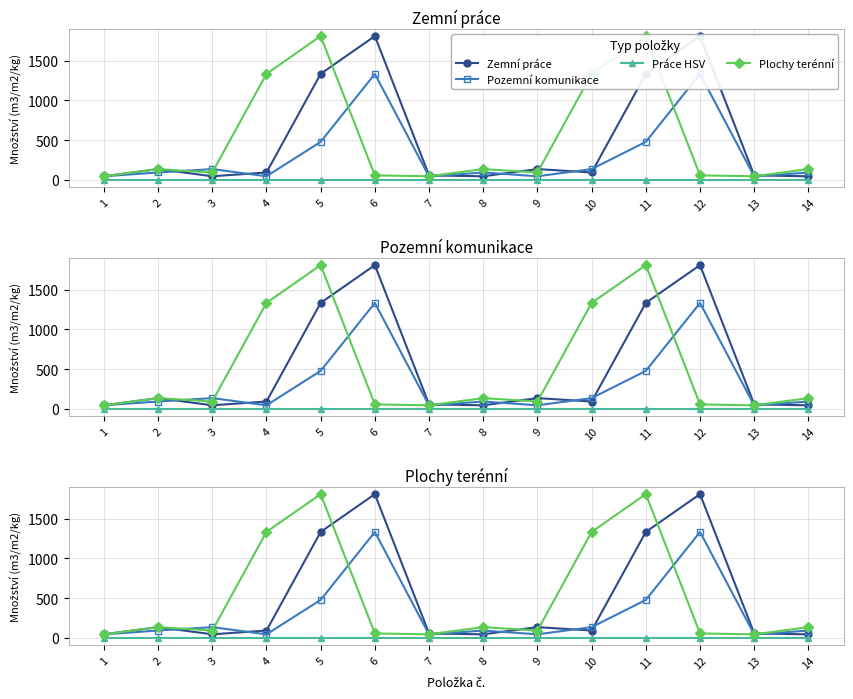

Which series has the largest range (max minus min)?

Zemní práce